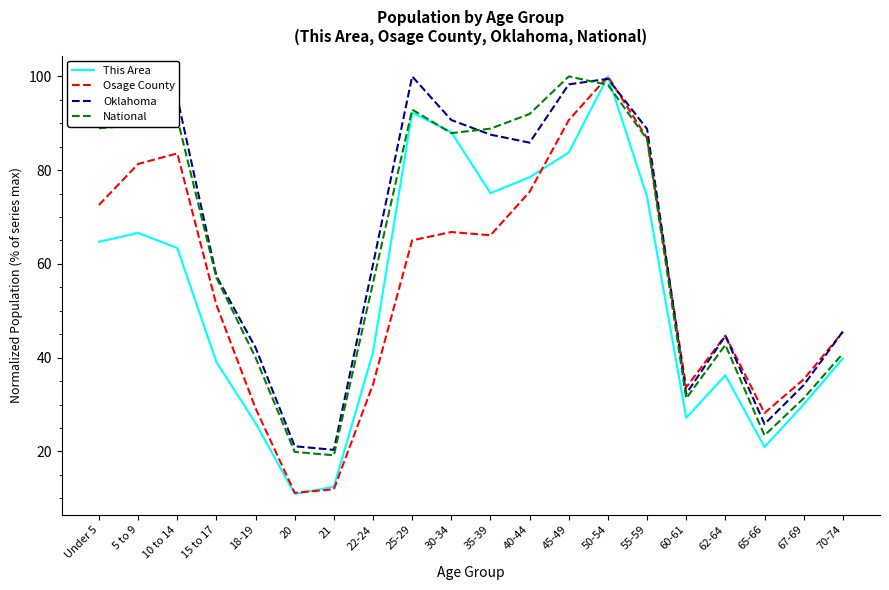

Which series ends up on top after the final intersection of This Area and National?

National